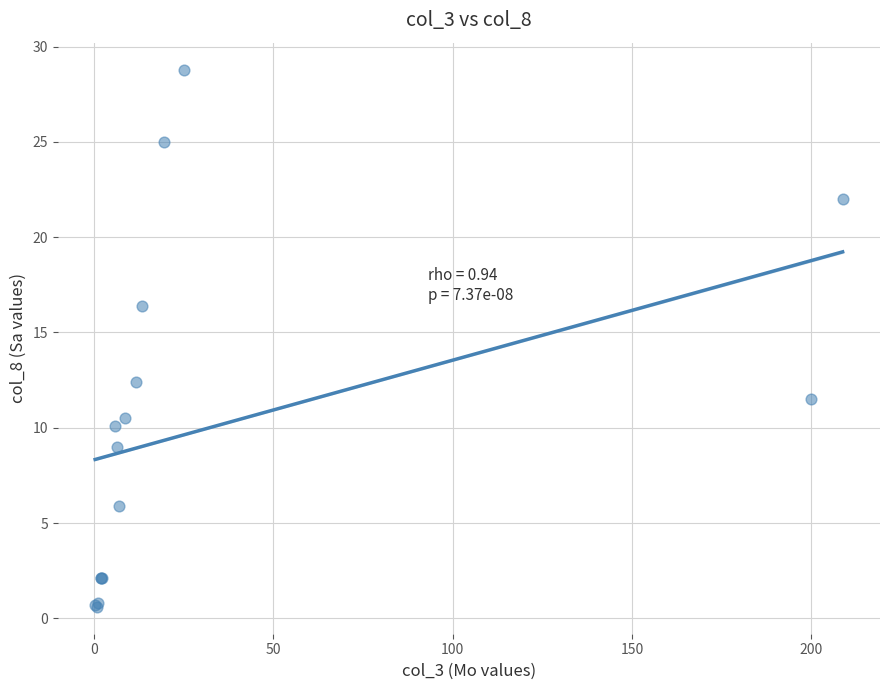

What Y value in the scatter plot is closest to 14?

12.4